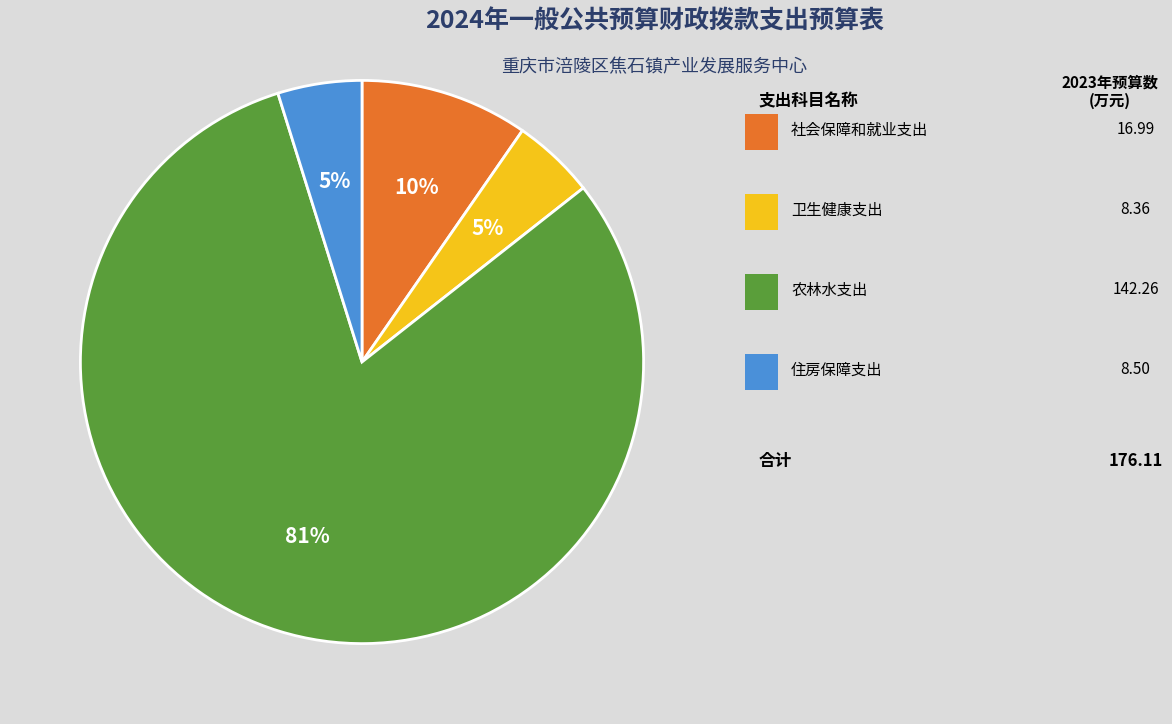

Count the number of slices in the pie.

4